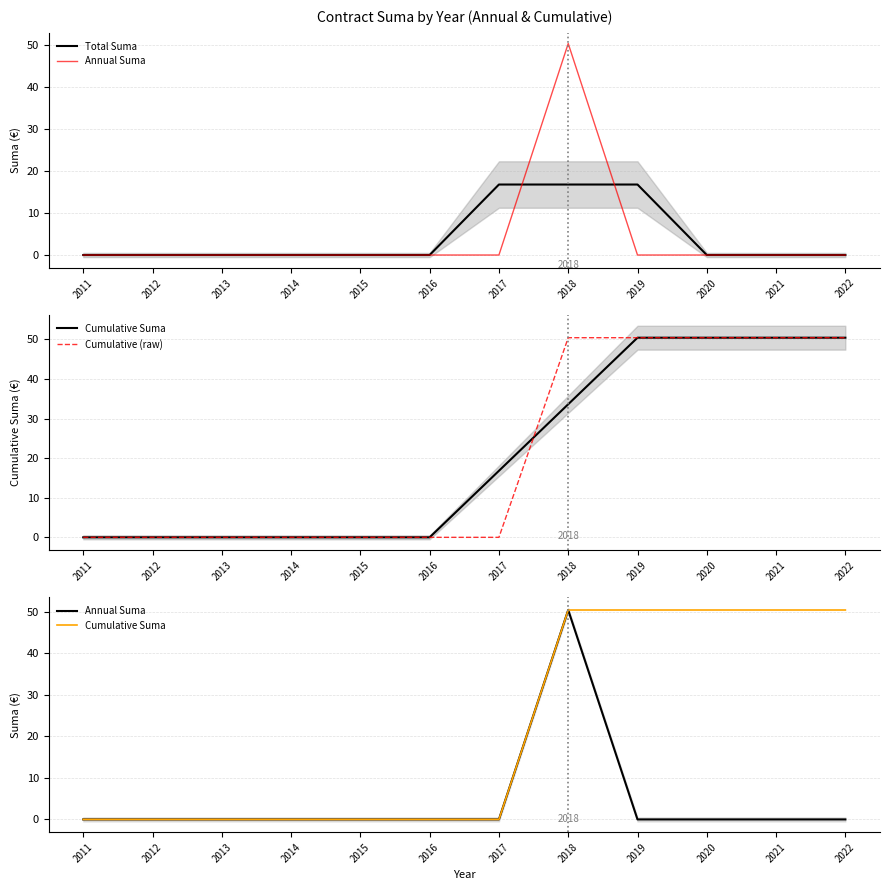

What is the total value across all series at 2021?

100.8